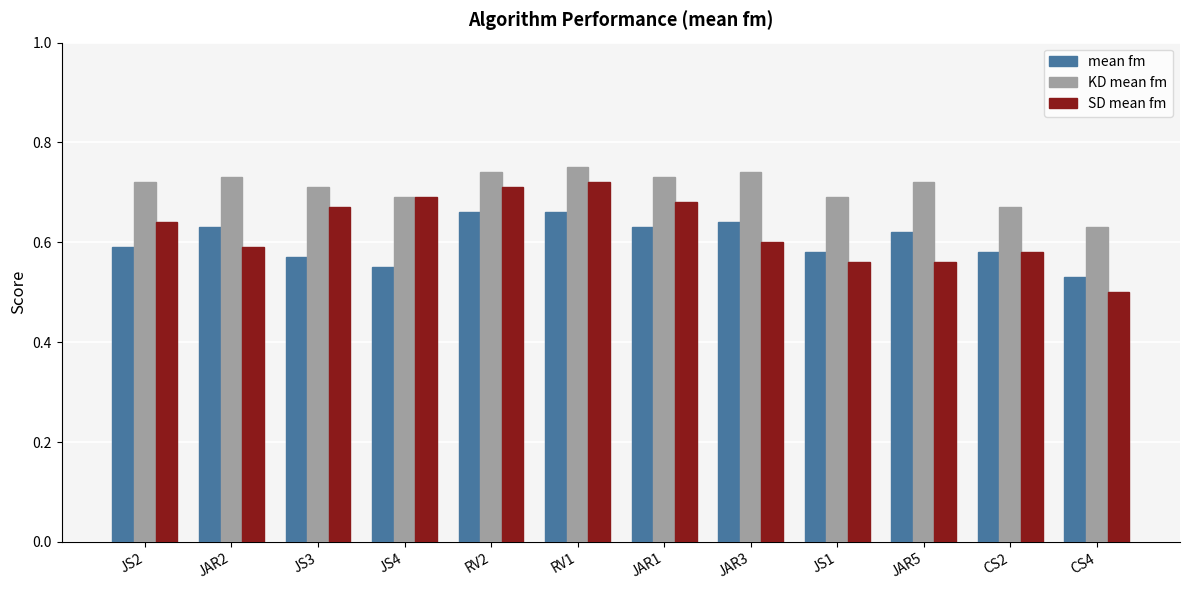

List the series in order of their overall mean, lowest first.

mean fm, SD mean fm, KD mean fm